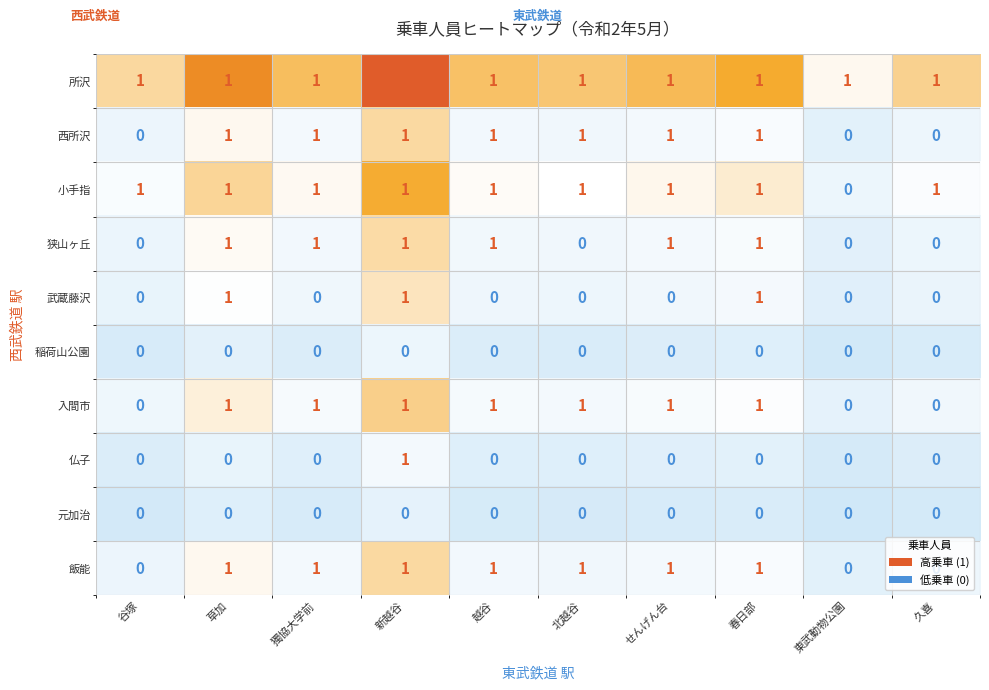

True or false: 稲荷山公園 has a value of 0 at 東武動物公園.

True